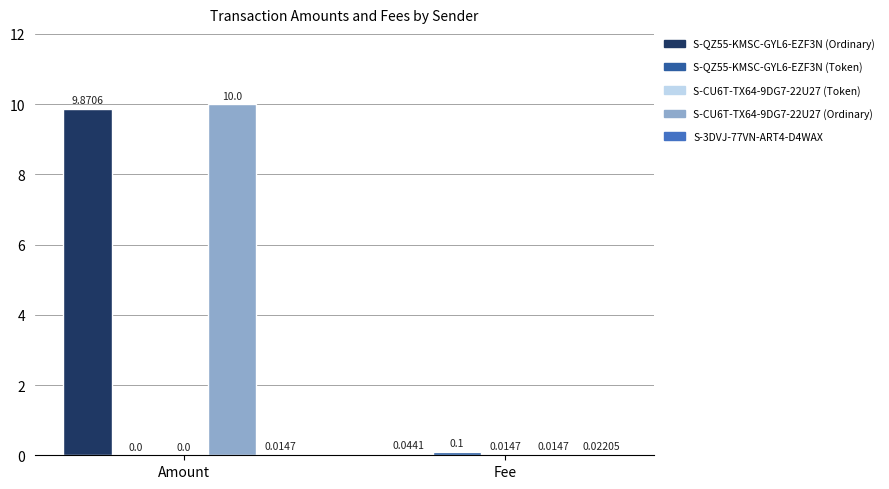

What is the sum of all S-QZ55-KMSC-GYL6-EZF3N (Ordinary) values?

9.9